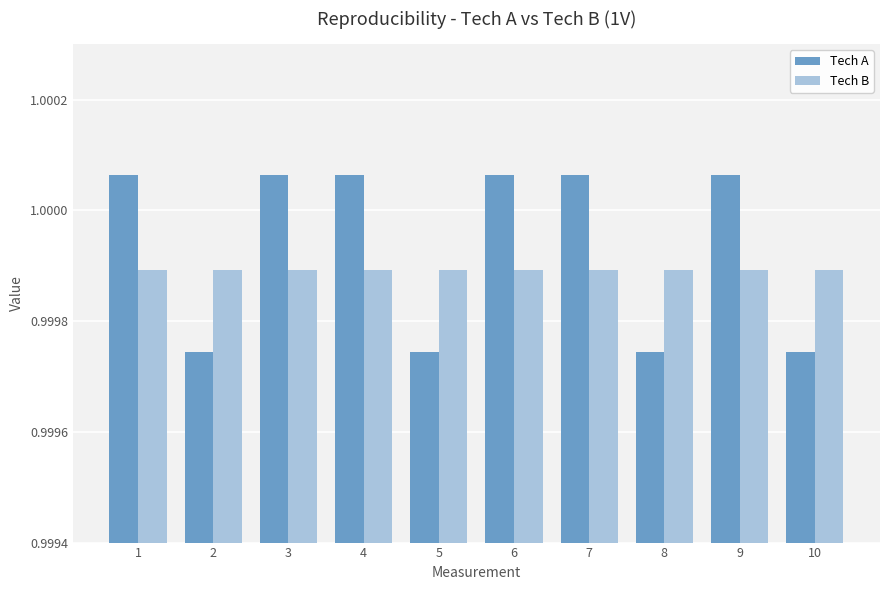

How many Tech A values are between 0 and 1?

4